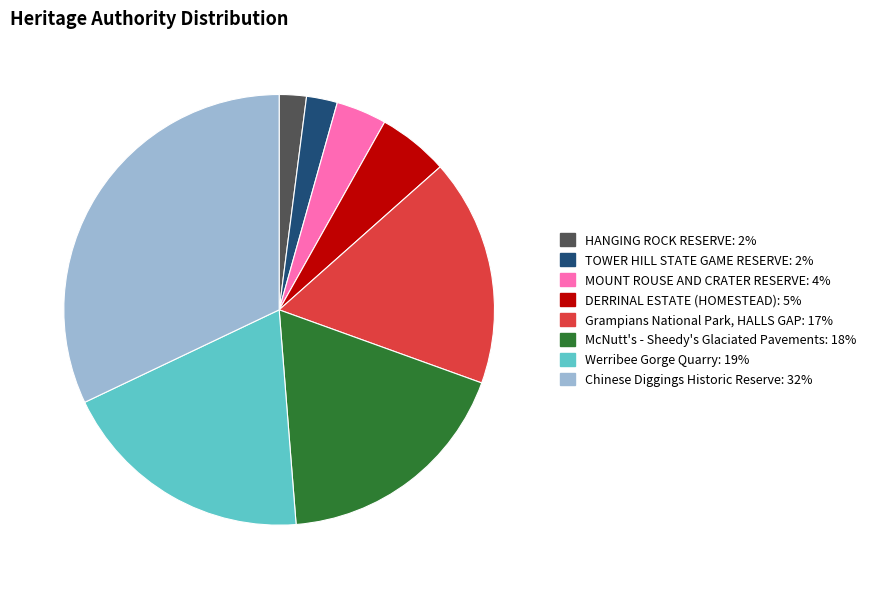

What is the ratio of the value at Grampians National Park, HALLS GAP to the value at TOWER HILL STATE GAME RESERVE?

7.4